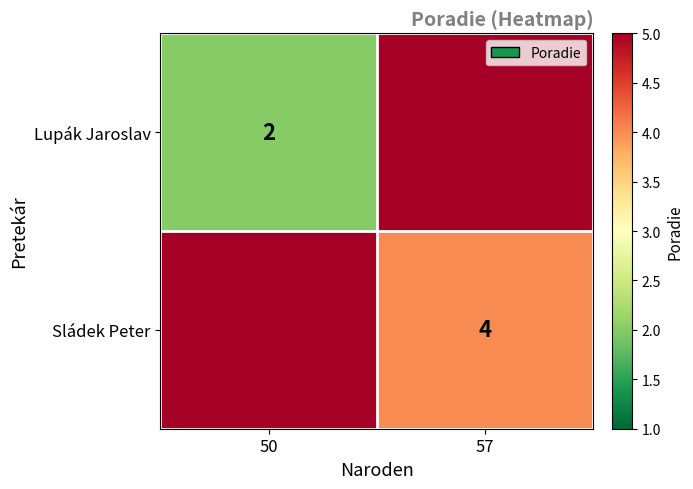

Is the value of Sládek Peter at 57 greater than the value of Lupák Jaroslav at 50?

Yes